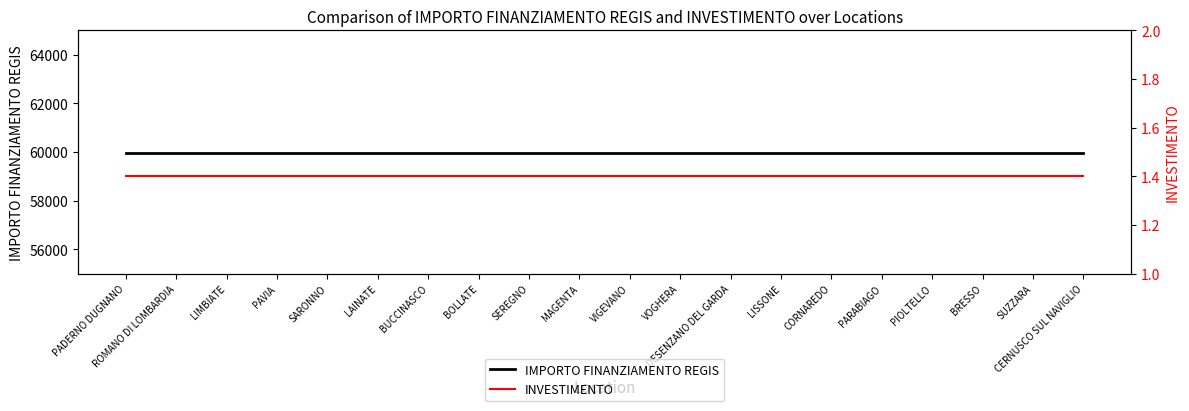

At which label does IMPORTO FINANZIAMENTO REGIS reach its minimum?

PADERNO DUGNANO